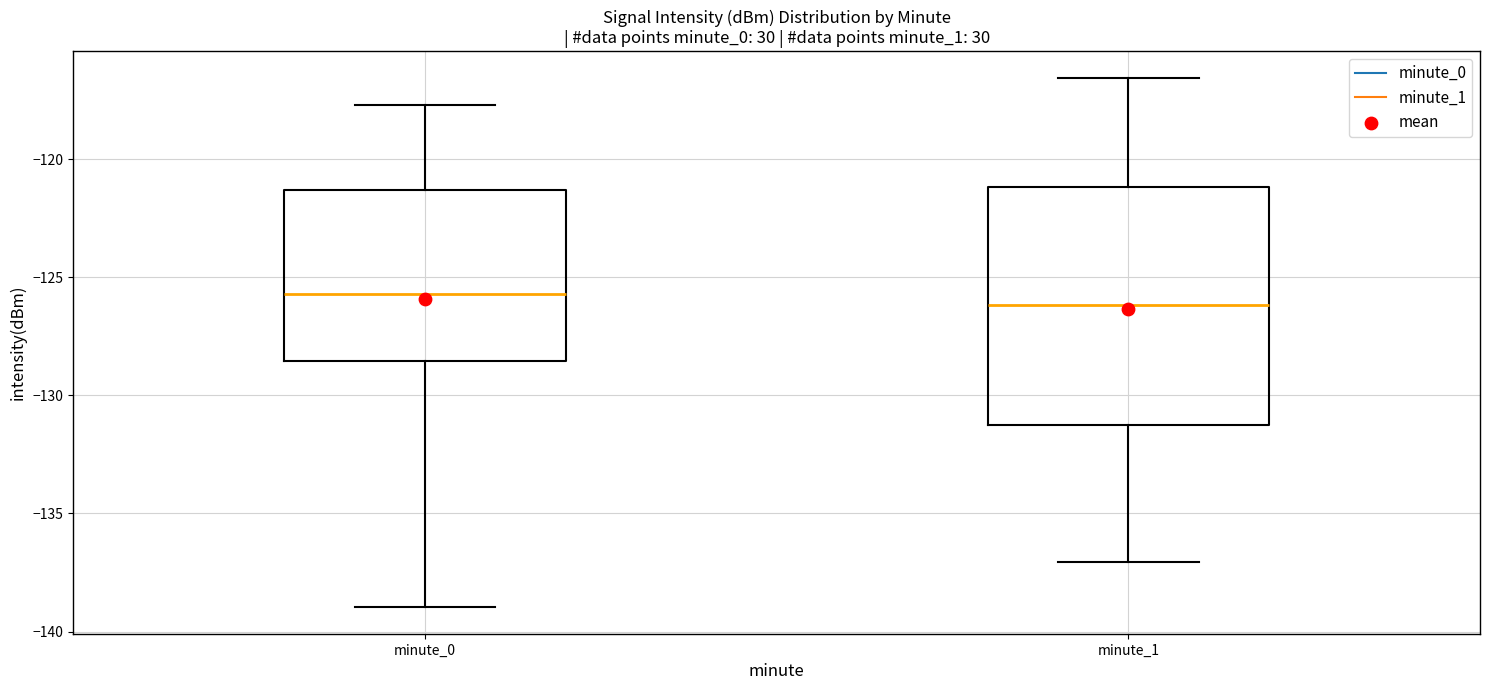

Reading left to right, transcribe this box plot: for each box, give where its median line is, the range the box spans, and where its two whiskers end, as read against the y-axis. The values are not printed on the chart, so give them approximately, as read against the axis.

minute_0: median -125.5, box -128.5 to -121.5, whiskers -139.0 to -117.5
minute_1: median -126.0, box -131.5 to -121.0, whiskers -137.0 to -116.5